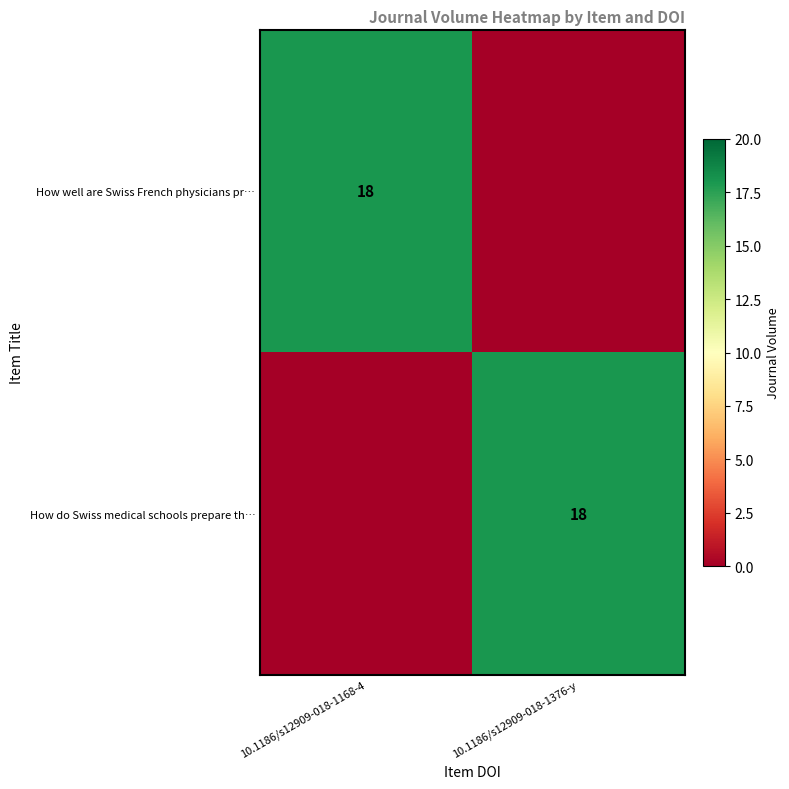

The How do Swiss medical schools prepare th… series shows 5 at 10.1186/s12909-018-1376-y. True or false?

False